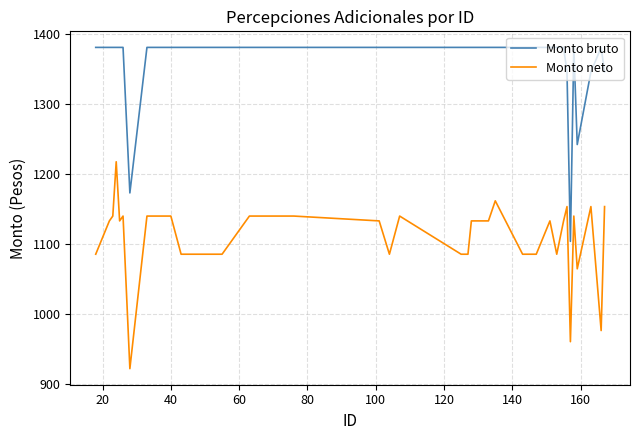

True or false: Monto neto and Monto bruto cross at least once.

False